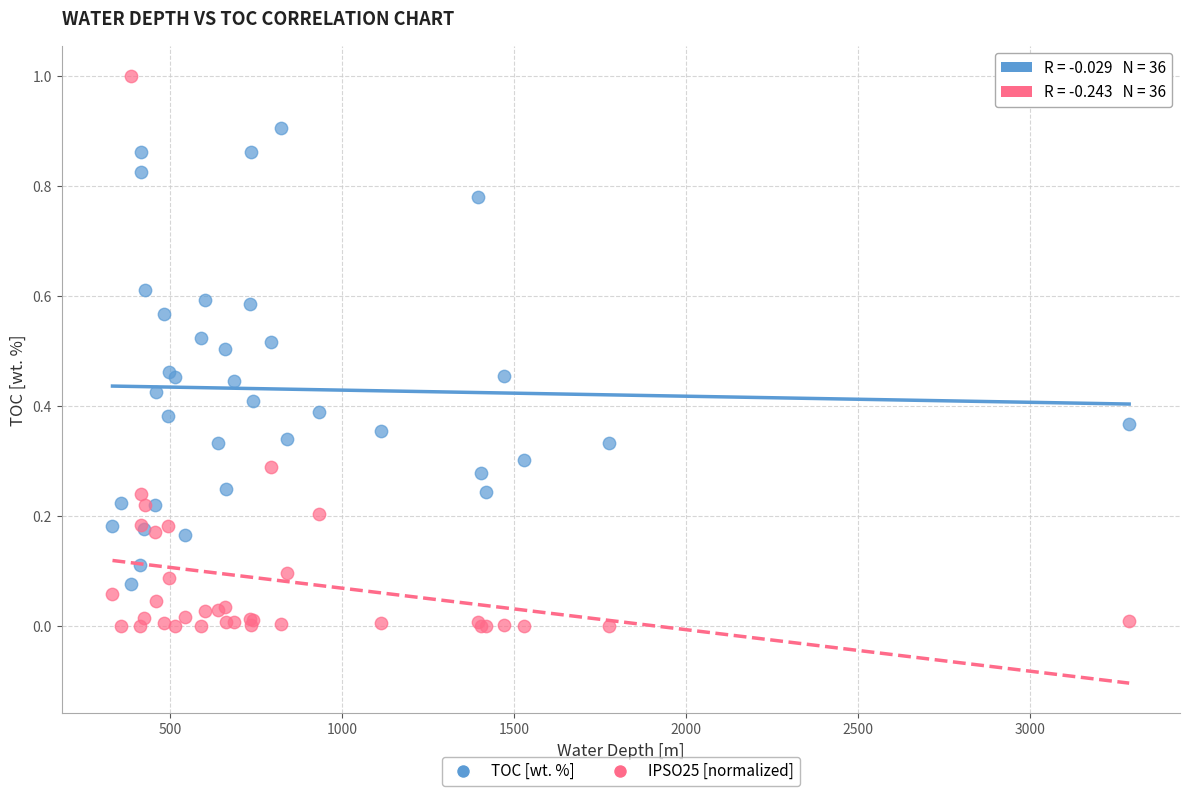

Which series has the widest spread of Y values?

IPSO25 [normalized]